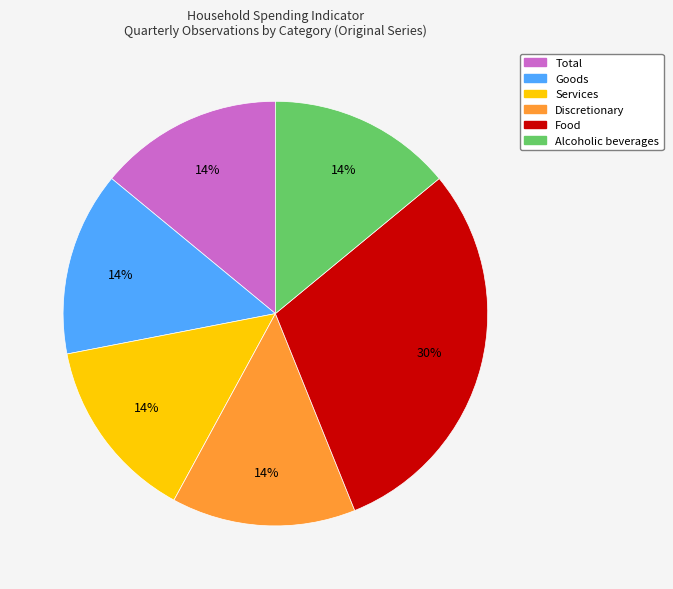

What percentage is the Services slice, to the nearest percent?

14%